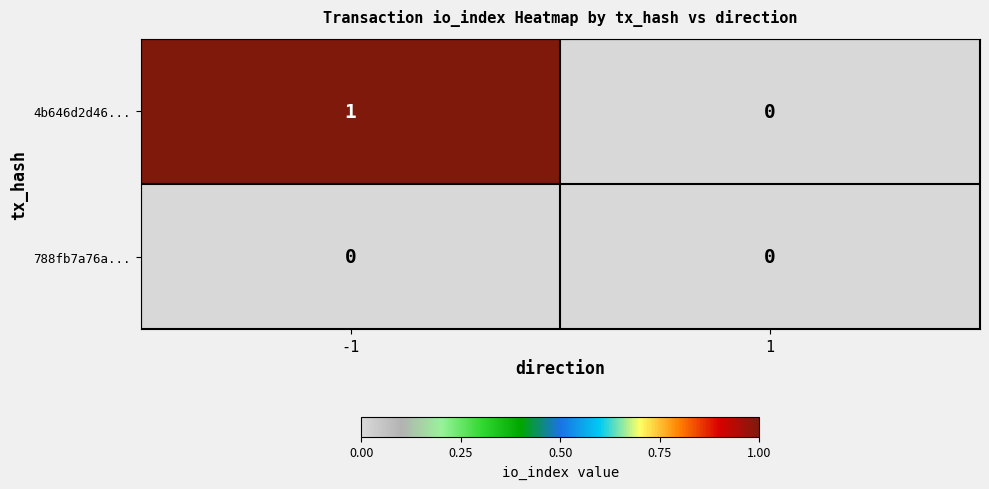

Which category has the highest value across all series?

-1